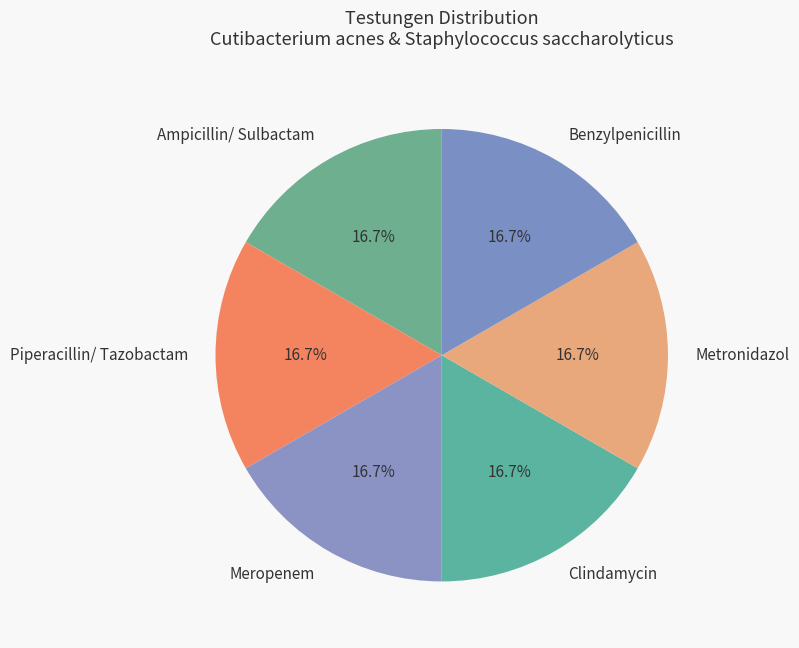

Combined, do Ampicillin/ Sulbactam and Benzylpenicillin account for over 50%?

No